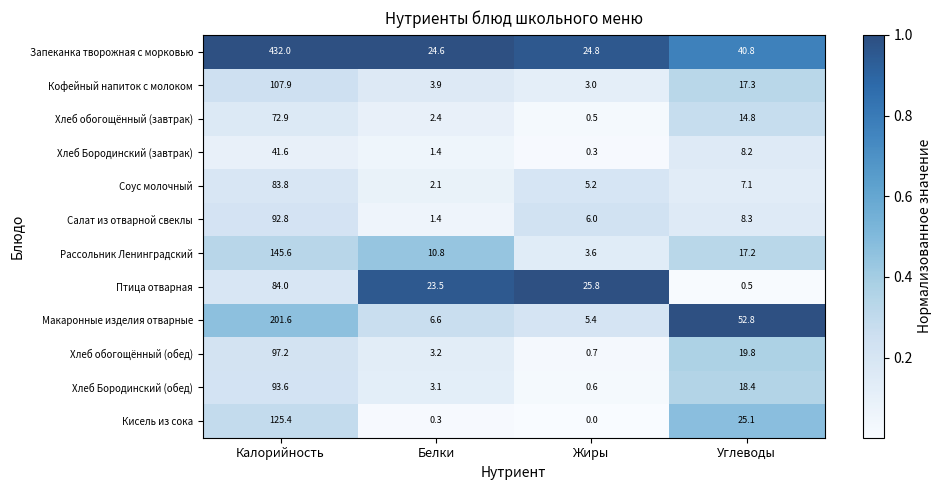

The Запеканка творожная с морковью series shows 432.0 at Калорийность. True or false?

True